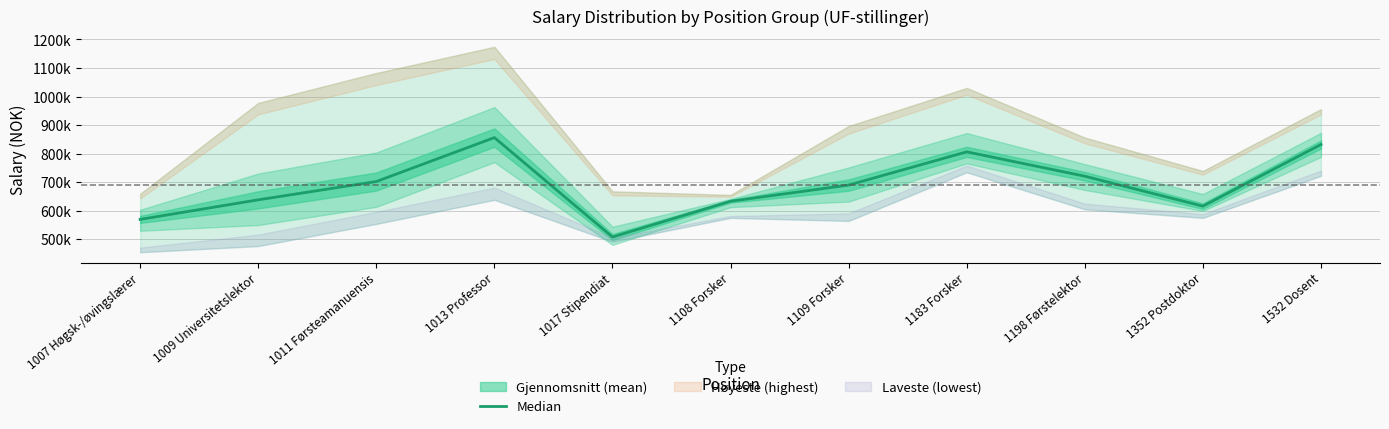

Read the value at 1011 Førsteamanuensis, to the nearest 100.

702100